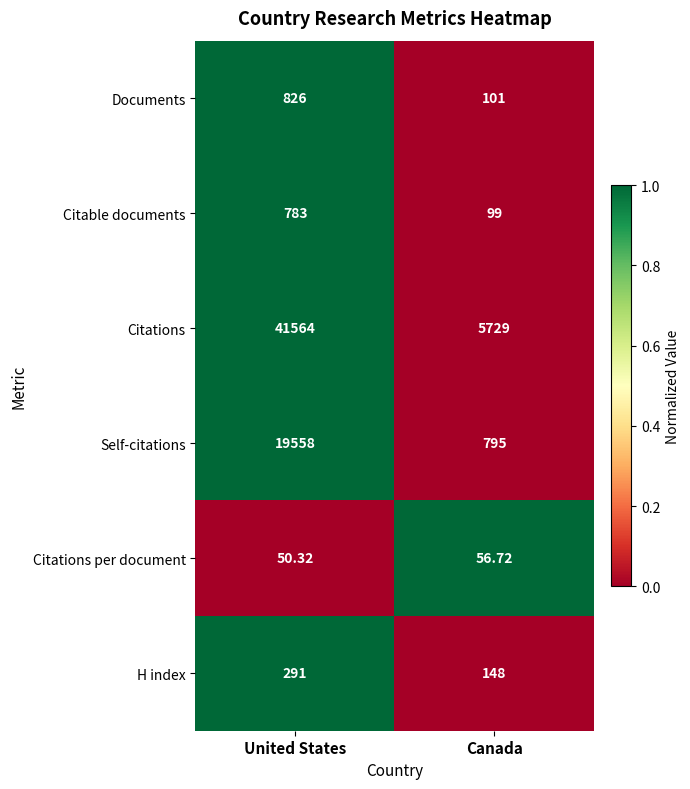

At Canada, list the series in order from smallest to largest.

Citations per document, Citable documents, Documents, H index, Self-citations, Citations